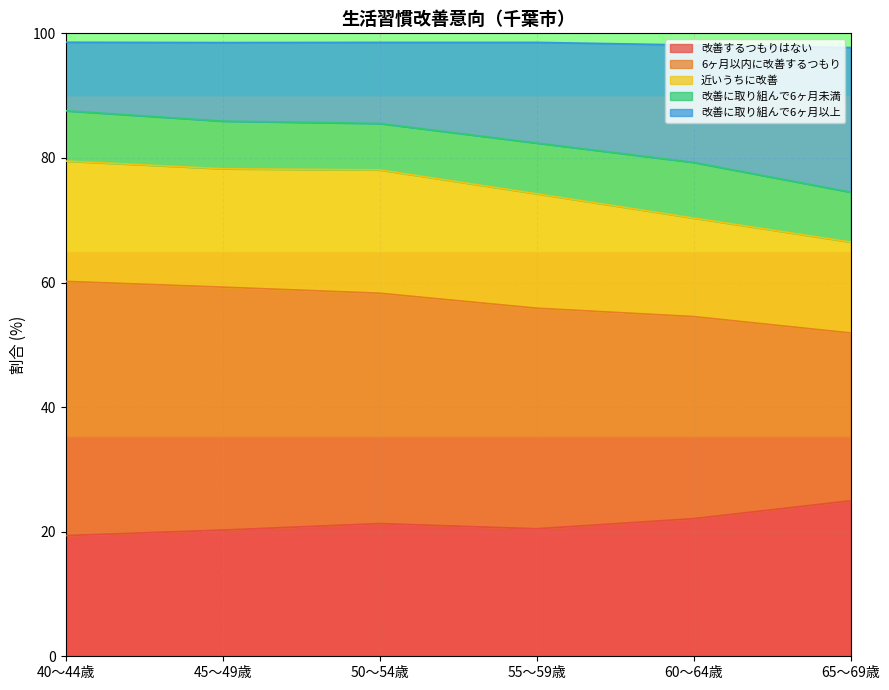

What is the maximum value for 改善するつもりはない?

25.0